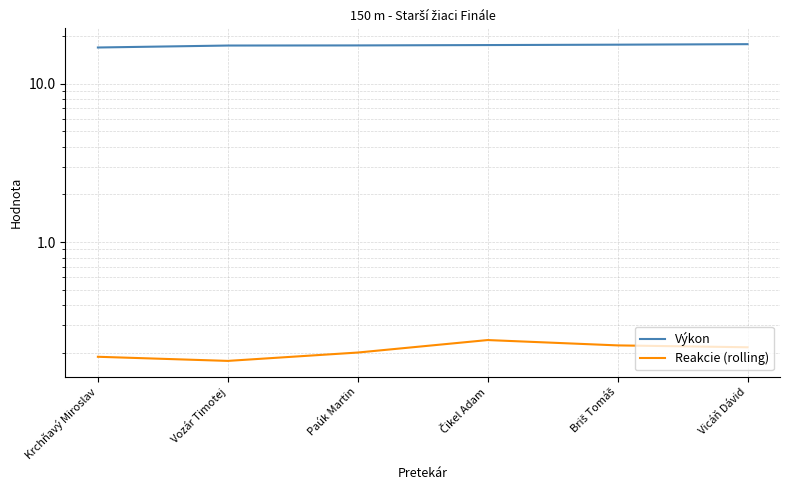

What is the highest value of the Reakcie (rolling) series?

0.2